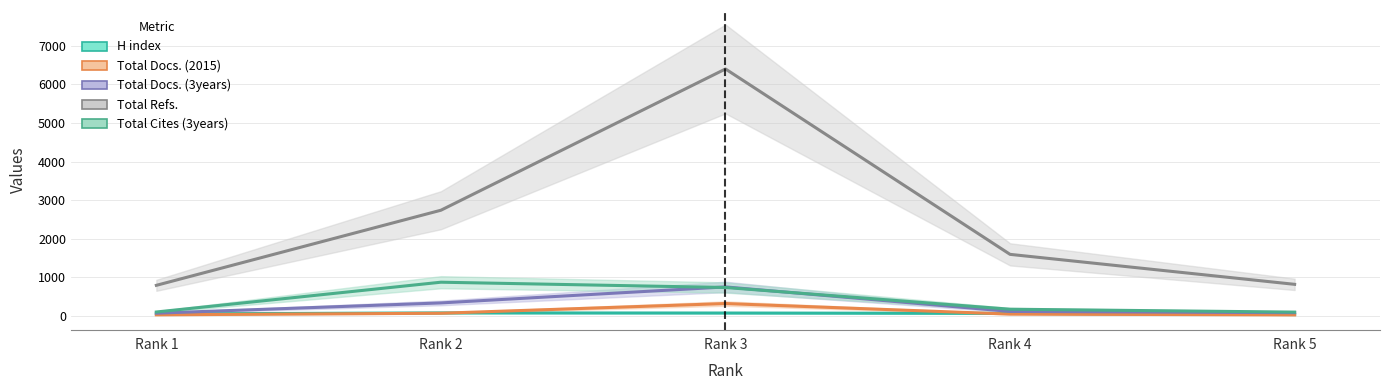

What is the total value across all series at Rank 1?

1042